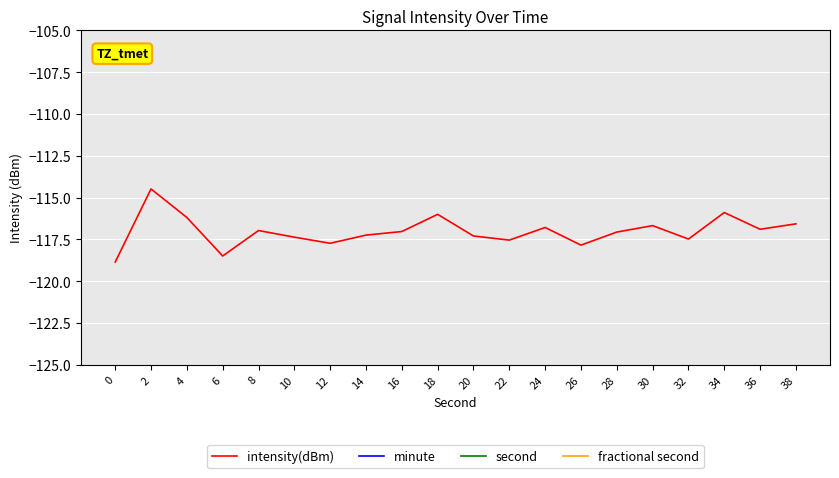

Between 0 and 12, which series saw the biggest shift?

second